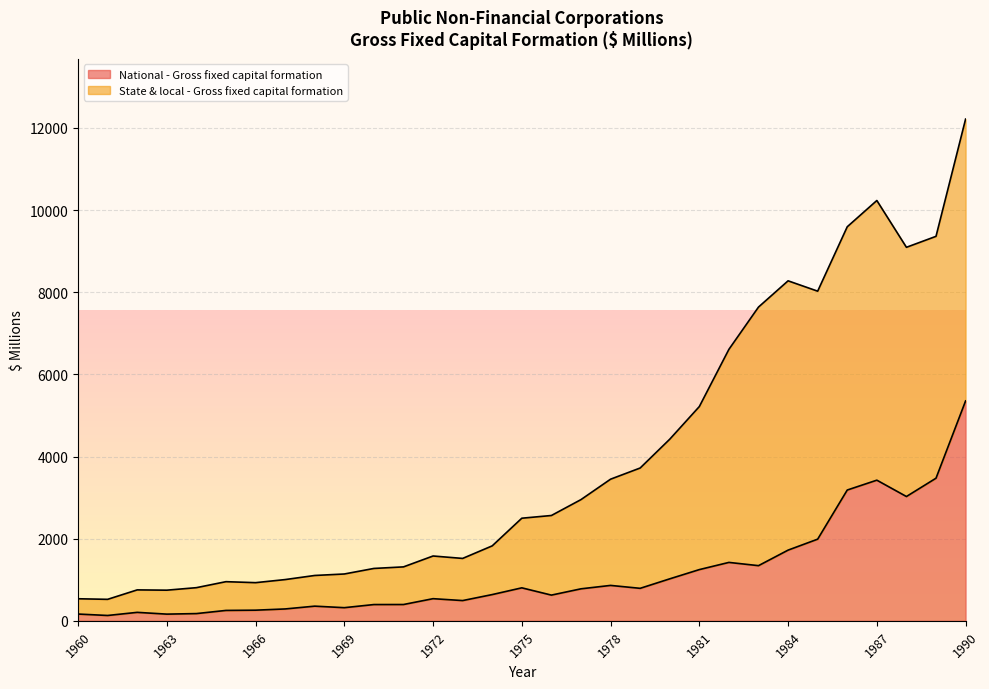

At which category is the sum across all series the highest?

1990